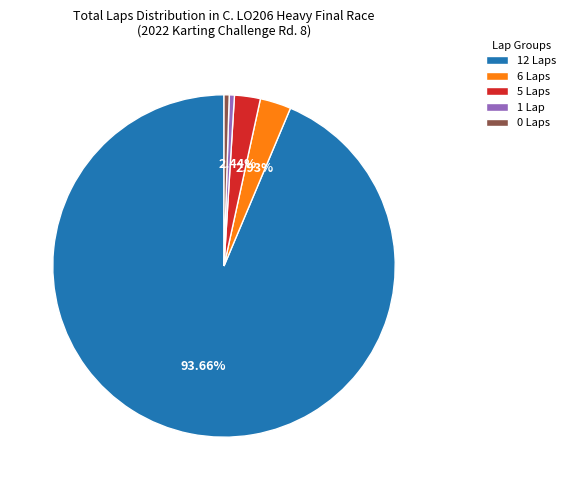

Is there any slice that represents more than half of the pie?

Yes